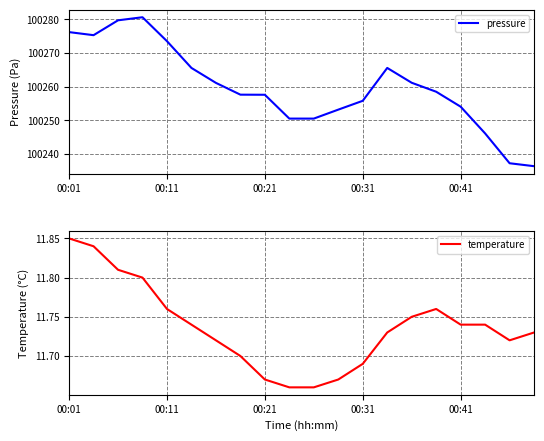

True or false: temperature has a value of 8.1 at 00:21.

False